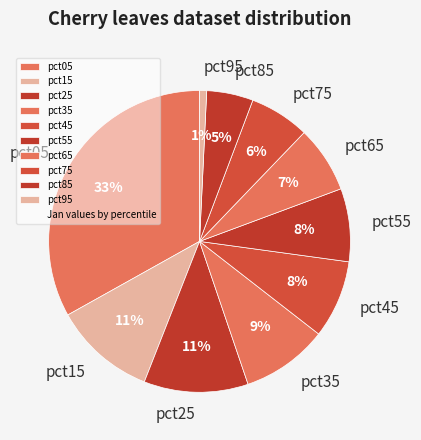

Is there a majority slice in this chart?

No